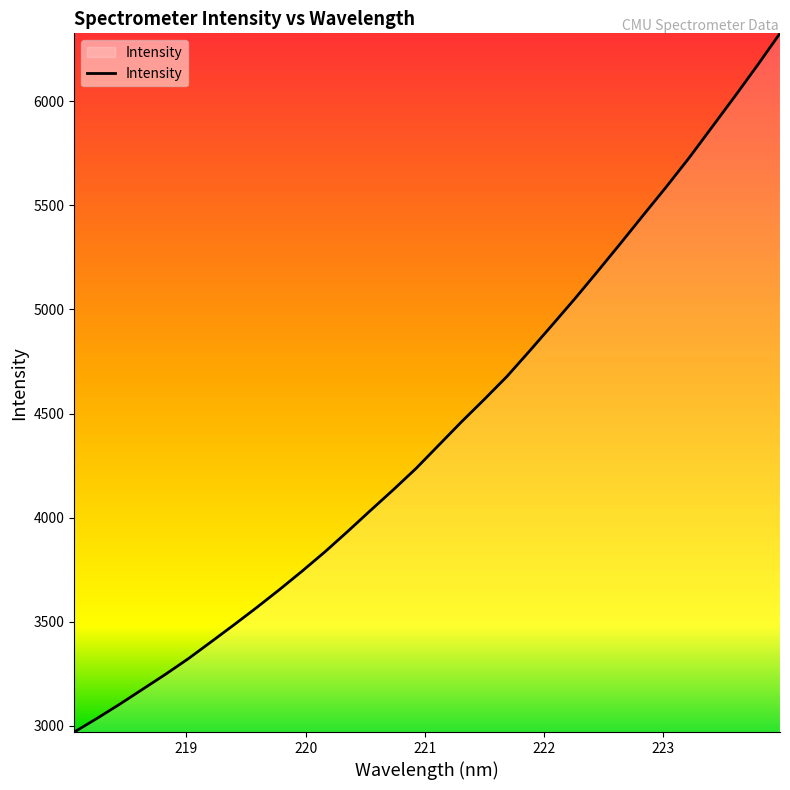

How many categories are shown in the chart?

32